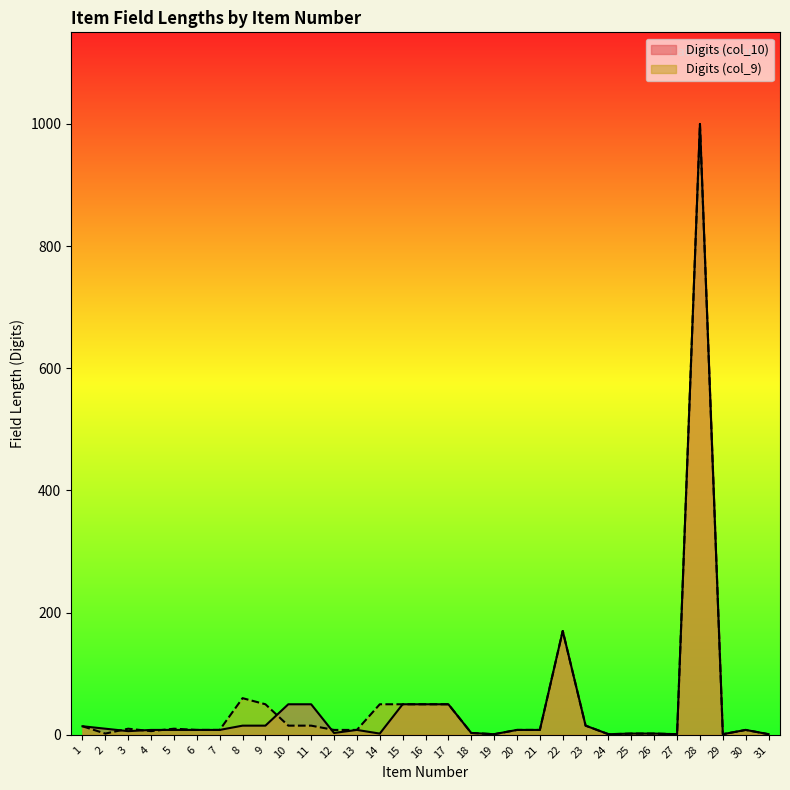

What is the difference between the Digits (col_10) values at 23 and 5?

7